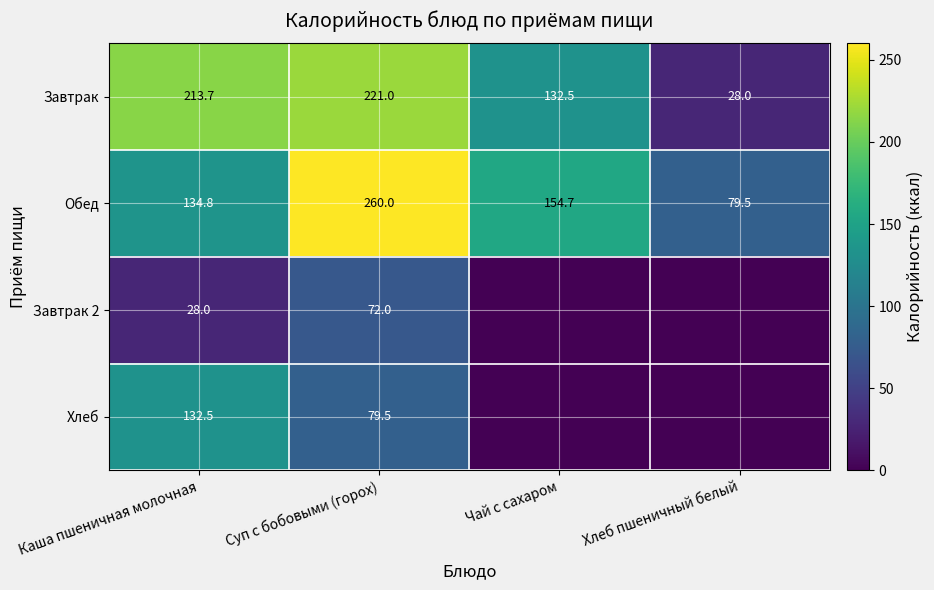

What is the spread (max minus min) of values at Каша пшеничная молочная?

185.7